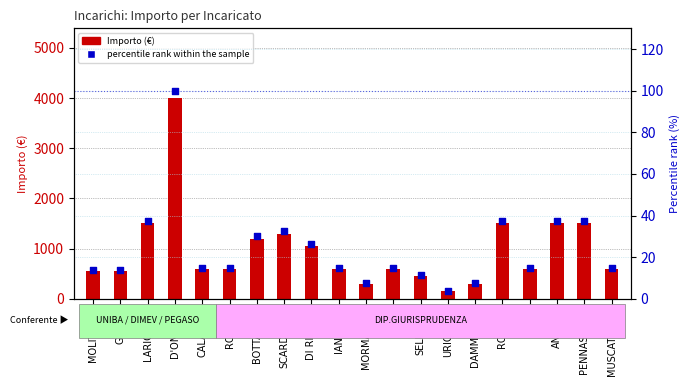

Which series reaches the minimum Y coordinate?

percentile rank within the sample